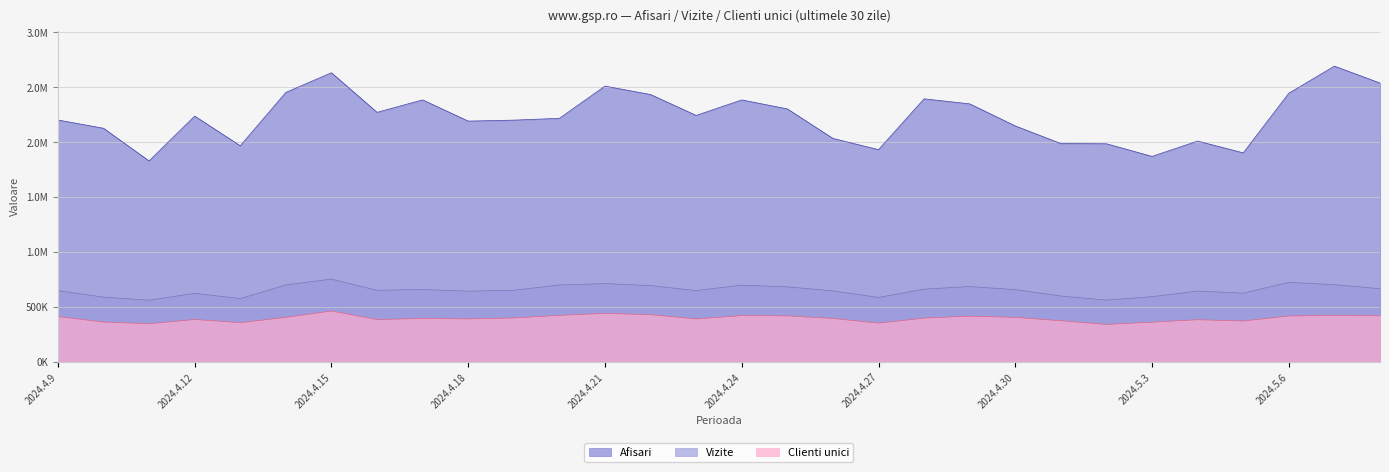

What is the label of the 24th point from the left?

2024.5.2